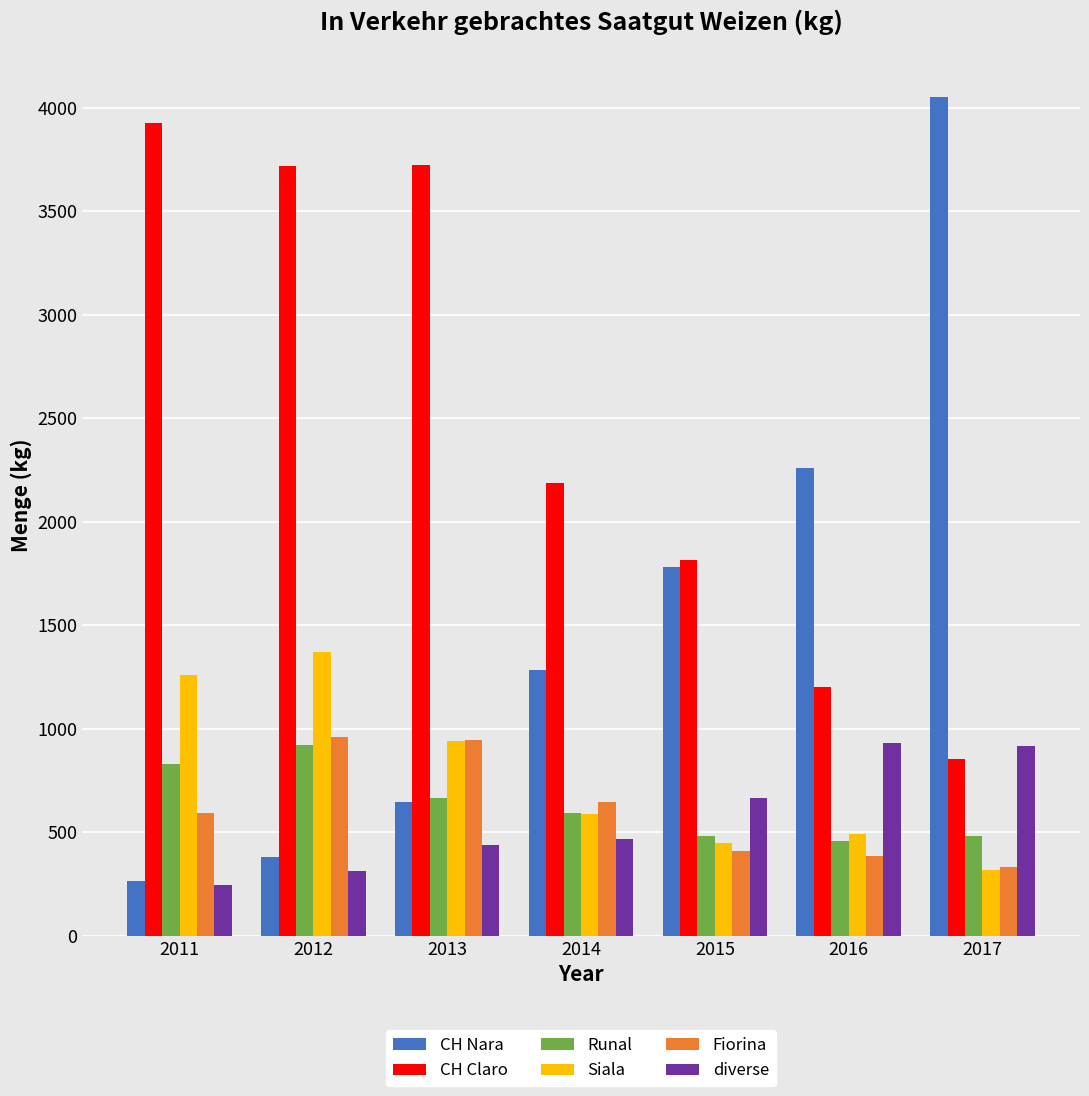

Is the value of Siala at 2011 greater than the value of CH Nara at 2012?

Yes